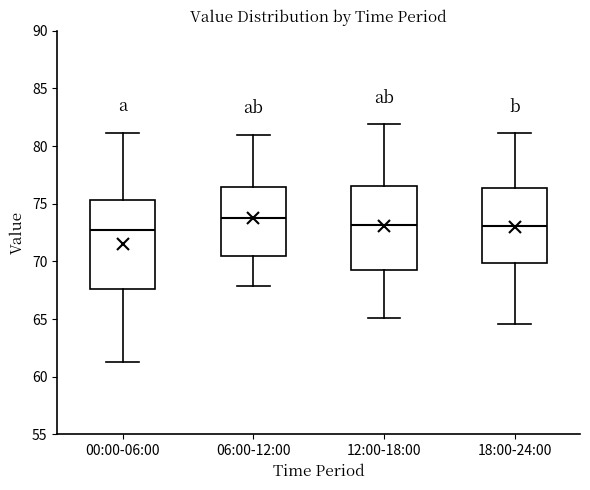

Reading left to right, read every box against the y-axis: the position of its median line, the range the box covers, and the ends of its whiskers. The values are not printed on the chart, so give them approximately, as read against the axis.

00:00-06:00: median 73.0, box 67.5 to 75.5, whiskers 61.5 to 81.0
06:00-12:00: median 74.0, box 70.5 to 76.5, whiskers 68.0 to 81.0
12:00-18:00: median 73.0, box 69.5 to 76.5, whiskers 65.0 to 82.0
18:00-24:00: median 73.0, box 70.0 to 76.5, whiskers 64.5 to 81.0